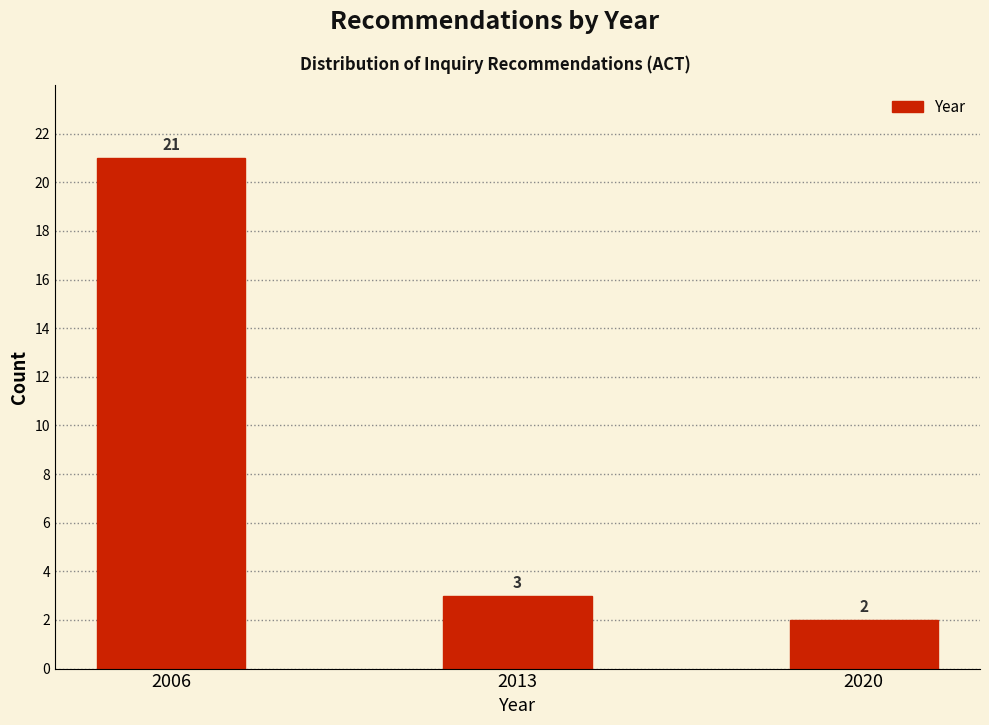

Reading right to left, list all the values displayed in this chart.

2020=2	2013=3	2006=21